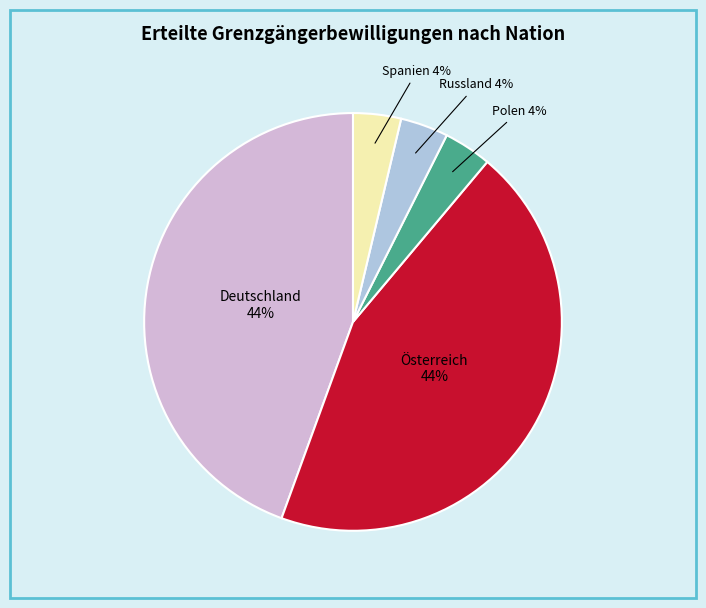

Does any single category account for the majority?

No